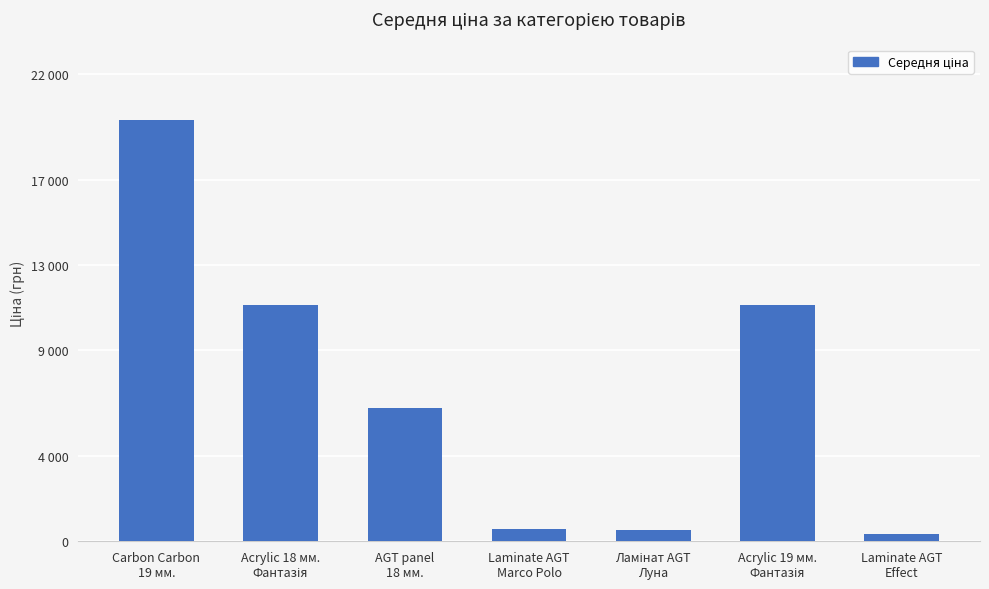

Reading left to right, what are all the values shown in this chart?

19831.1	11113.6	6266.7	586.0	535.4	11113.6	337.6